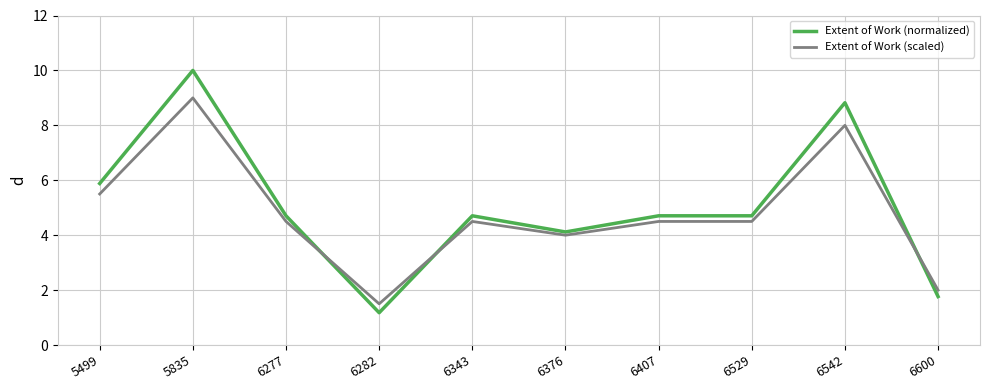

What is the minimum value for Extent of Work (scaled)?

1.5